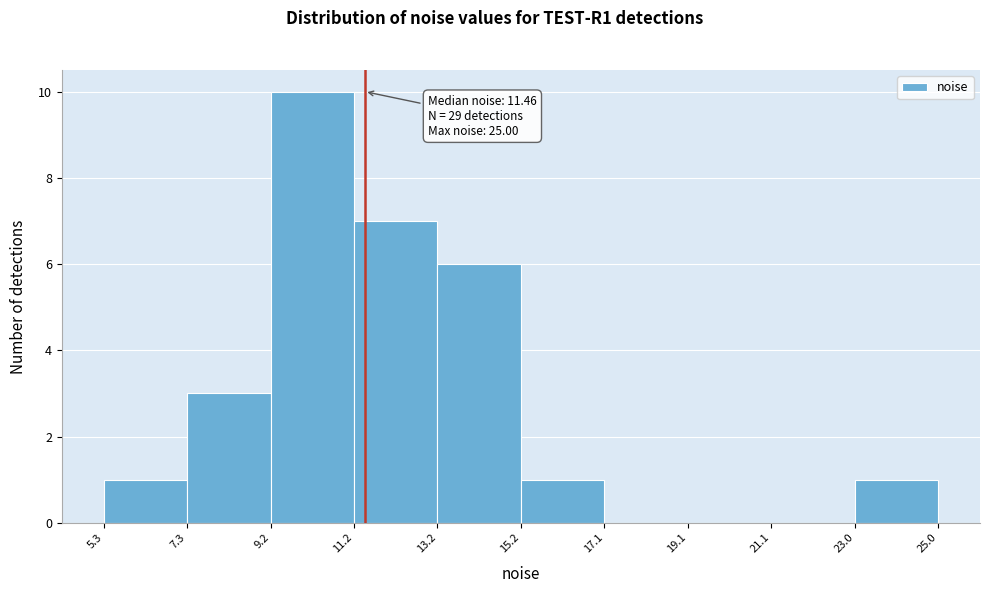

Over which range of the x-axis is the bar tallest?

9.2 to 11.2